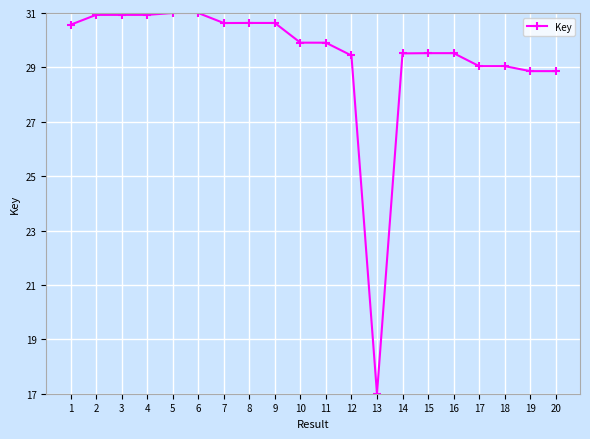

What is the approximate value at 15?

29.5